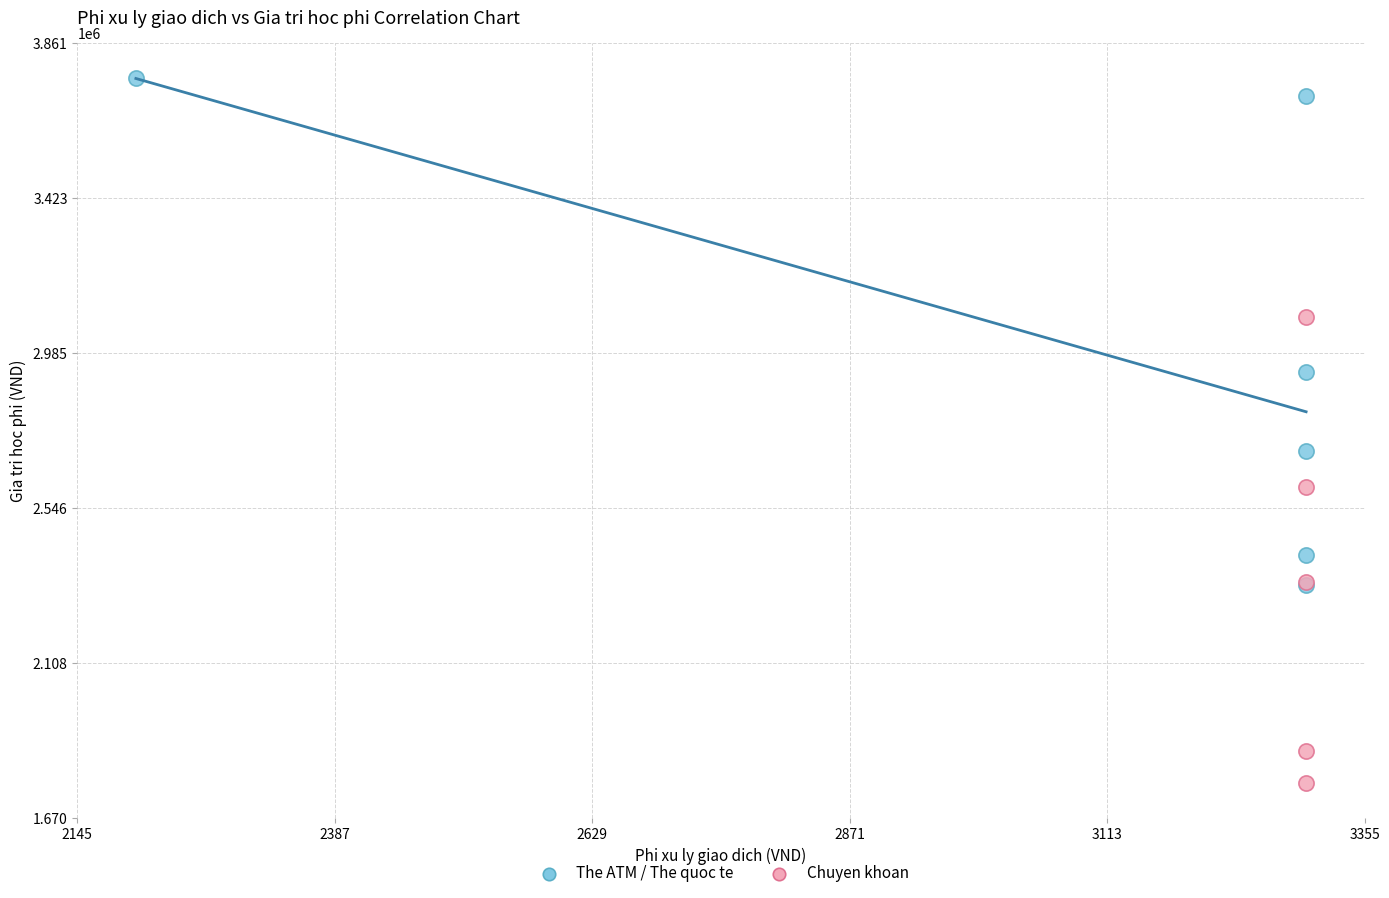

Which series contains the highest Y value?

The ATM / The quoc te